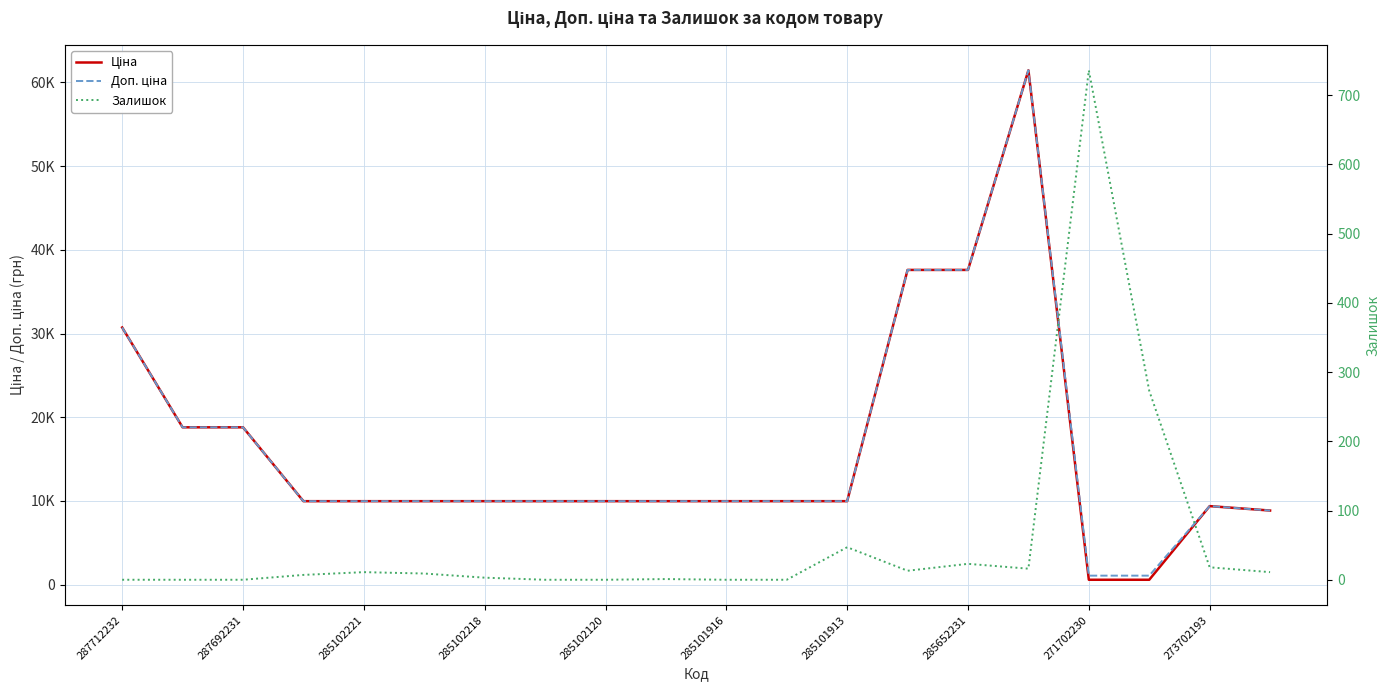

At which label does Доп. ціна first exceed 9974?

287712232